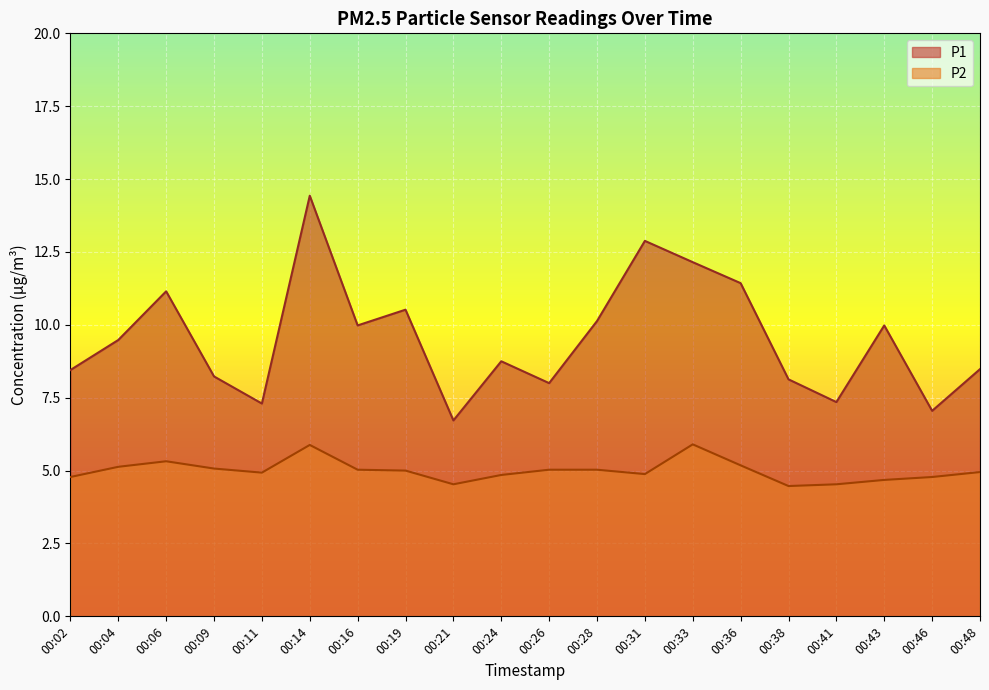

Where is P1 nearest to the value 10?

00:16